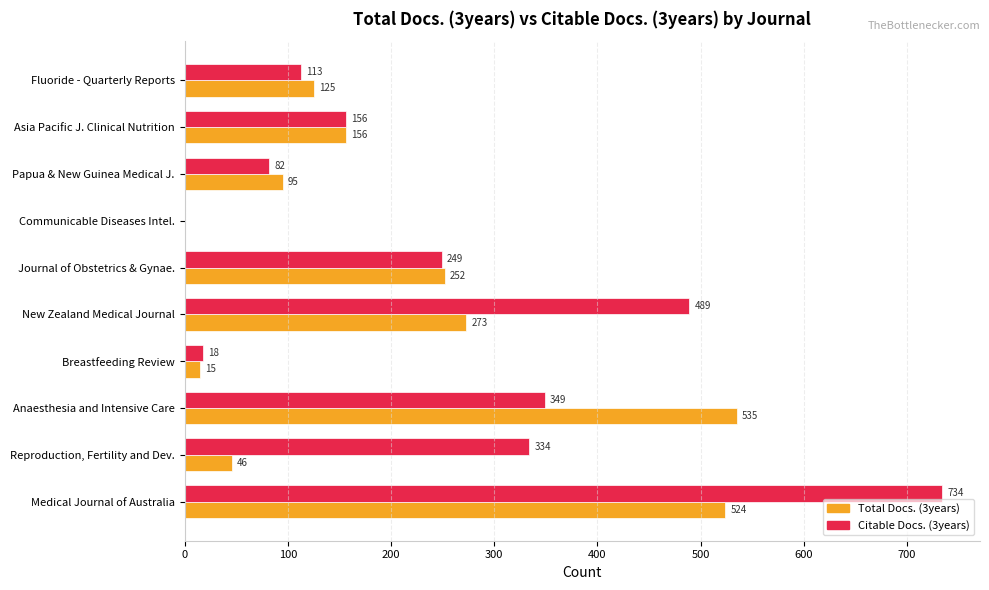

Is the value of Total Docs. (3years) at Asia Pacific J. Clinical Nutrition greater than the value of Citable Docs. (3years) at Journal of Obstetrics & Gynae.?

No